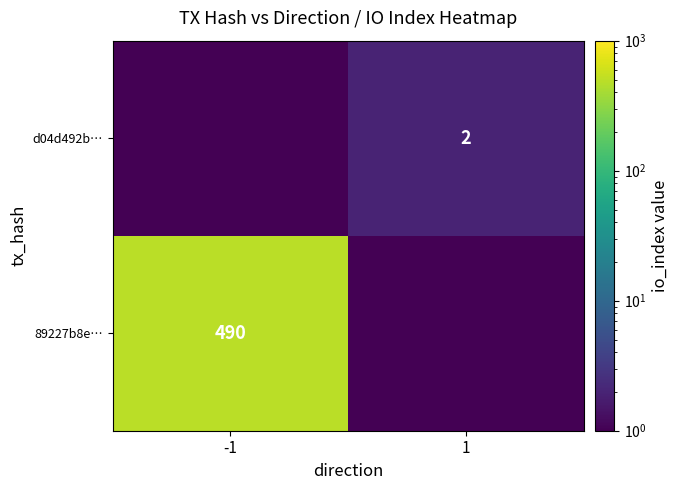

True or false: d04d492b… has a value of 2.0 at 1.

True